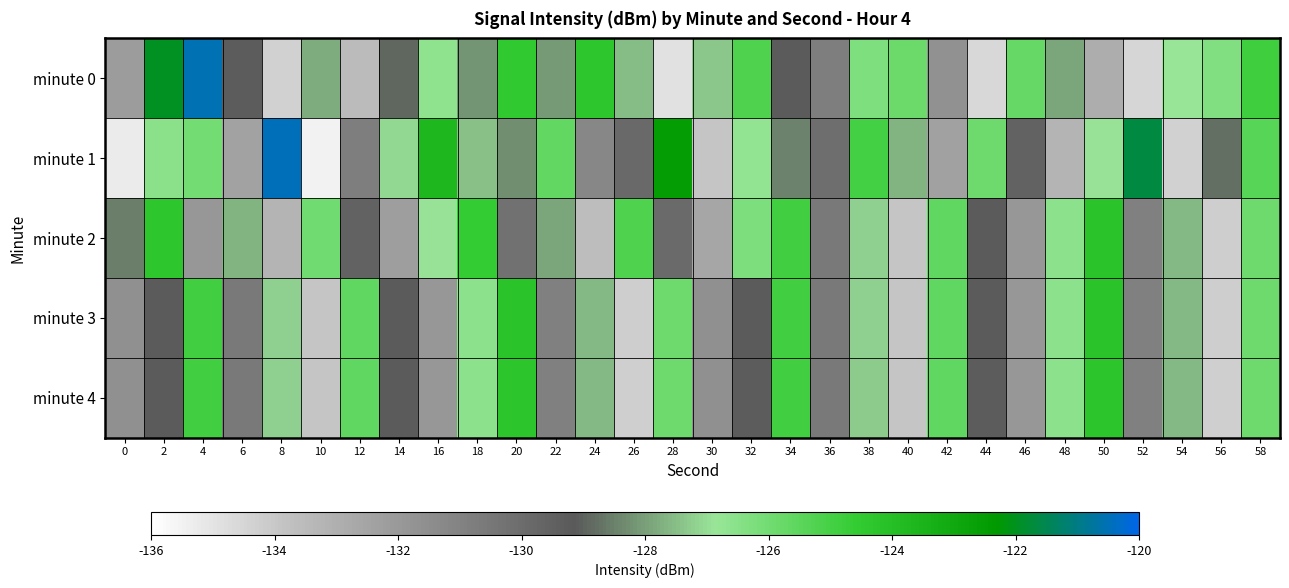

Which series has the largest total across all categories?

minute 1